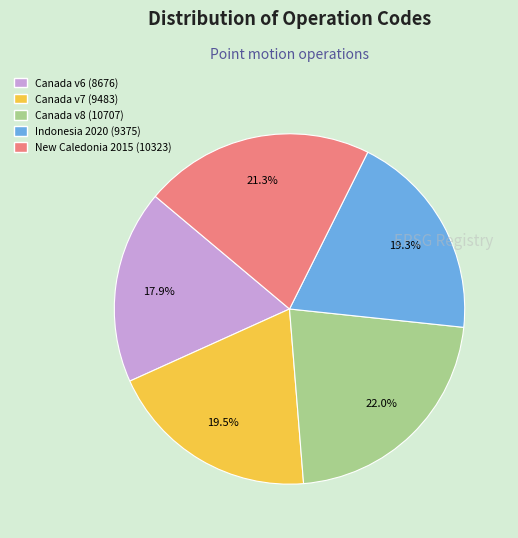

How many segments does this pie chart have?

5